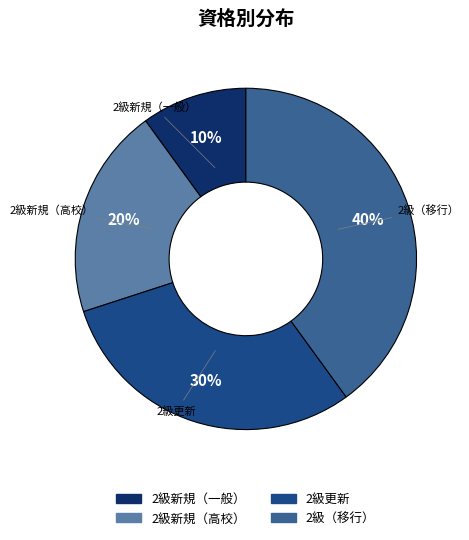

Combined, do 2級新規（高校） and 2級新規（一般） account for over 50%?

No